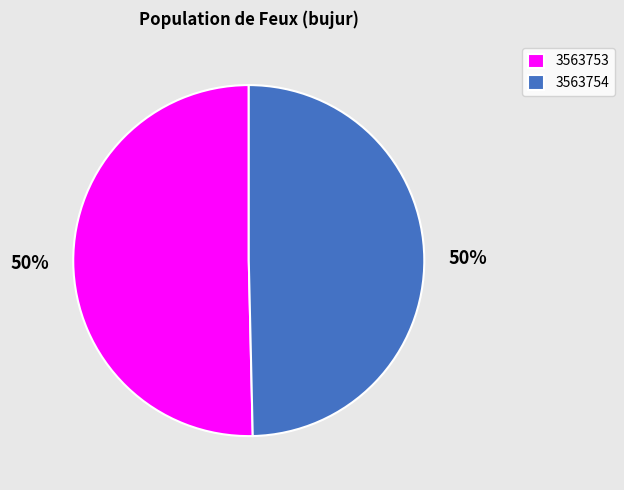

What is the ratio of the value at 3563753 to the value at 3563754?

1.0